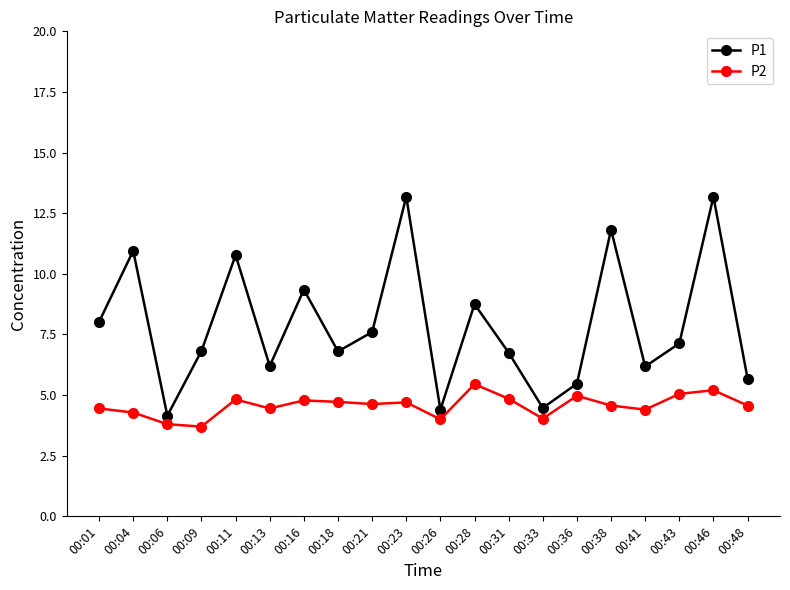

At which label does P2 first exceed 4?

00:01